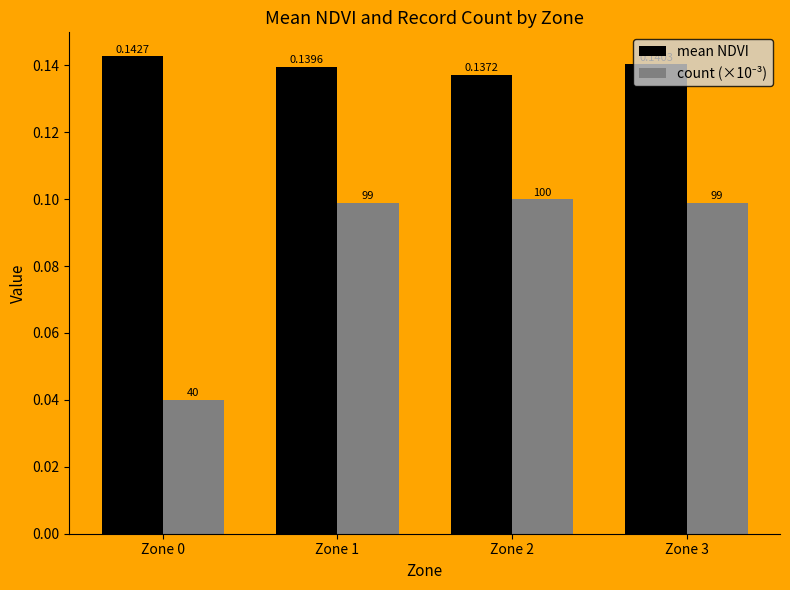

Which series has the largest total across all categories?

mean NDVI